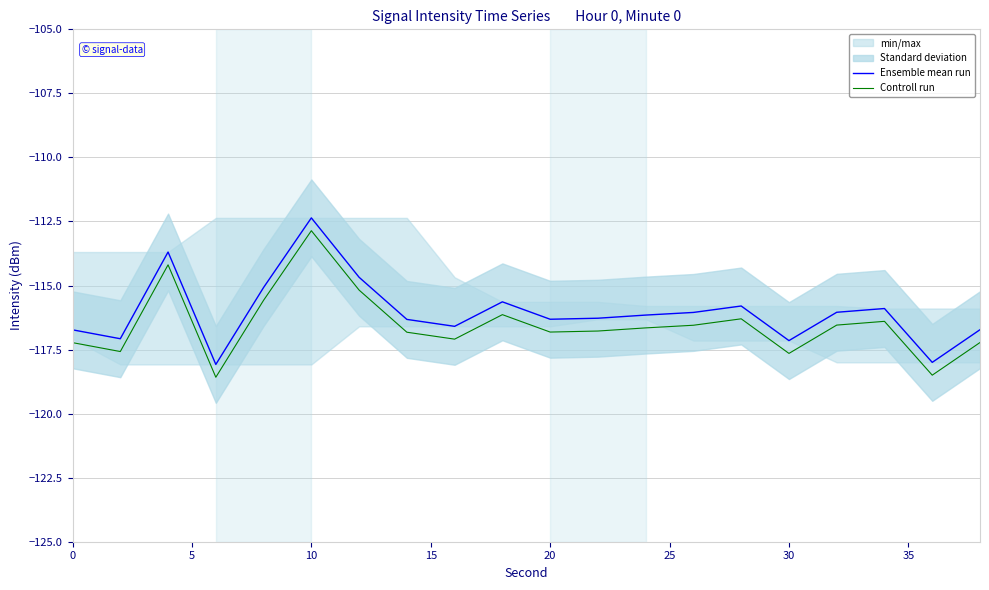

At which label does Ensemble mean run reach its peak?

10